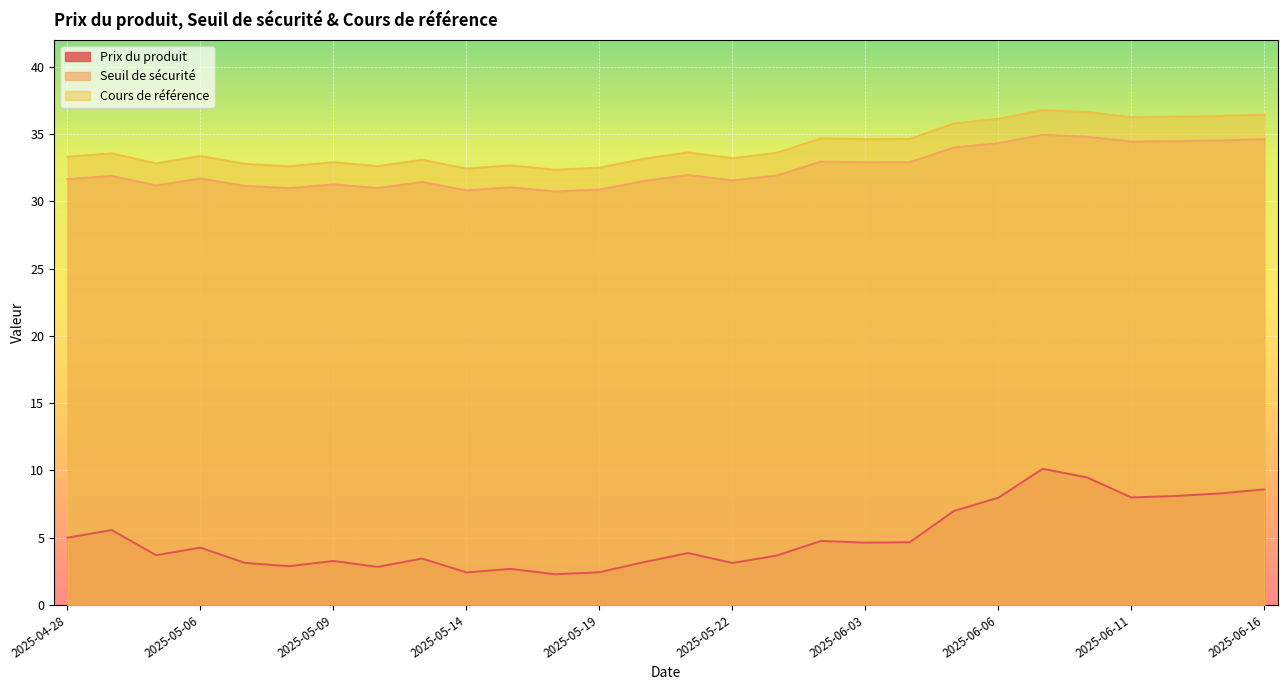

Which series changed the most between 2025-04-29 and 2025-05-20?

Prix du produit